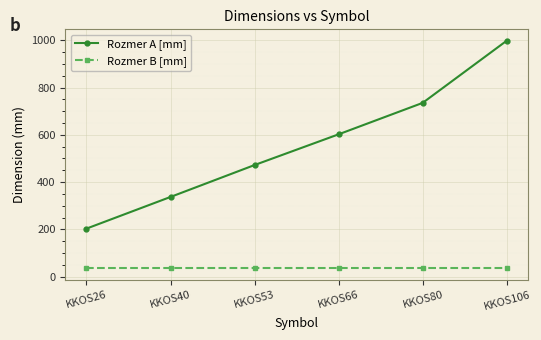

What is the total value across all series at KKOS106?

1033